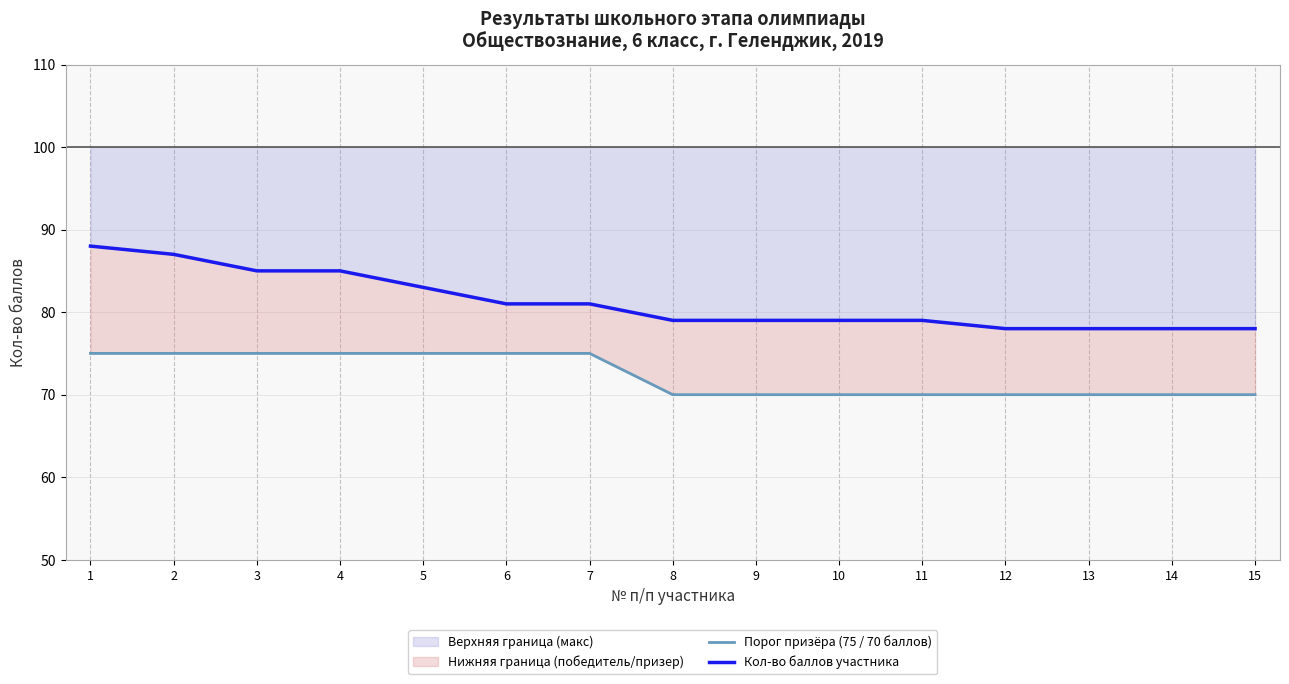

Rank the series by their average value, from lowest to highest.

Порог призёра (75 / 70 баллов), Кол-во баллов участника